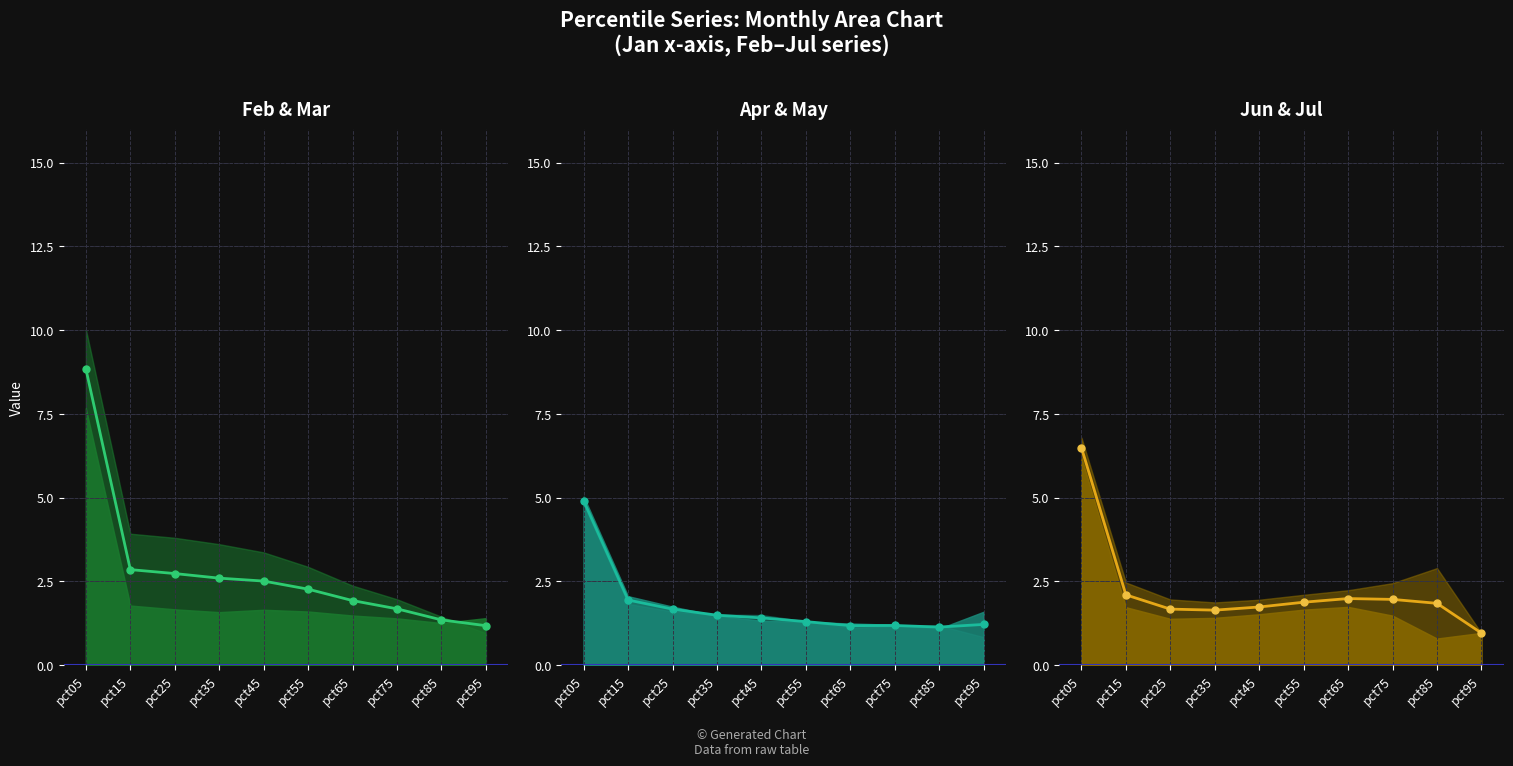

Where does the Jun+Jul avg series first go above 1?

pct05